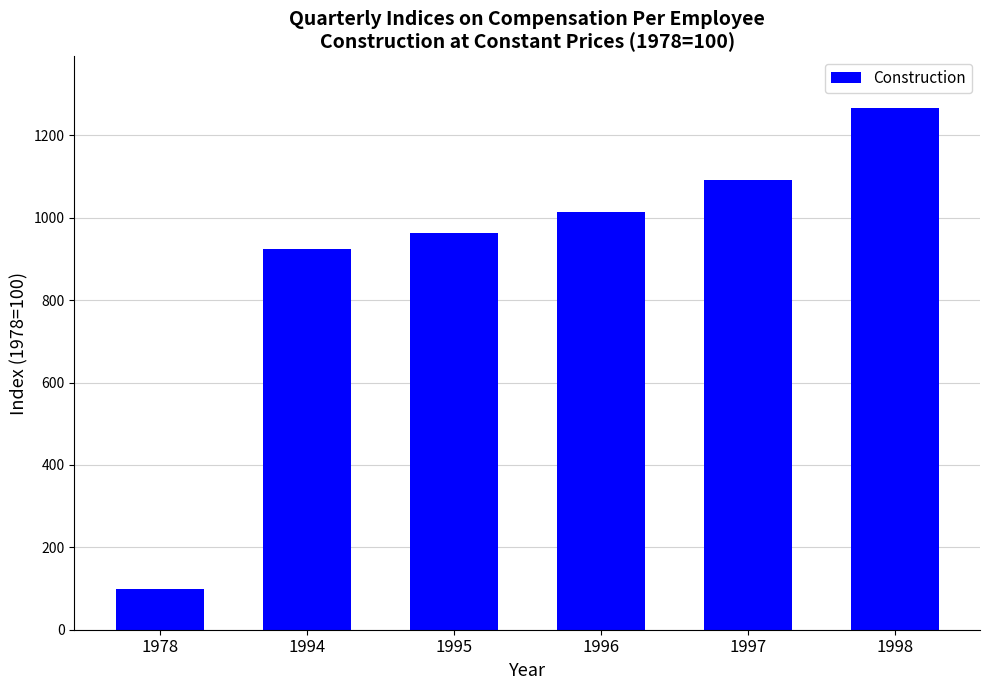

What is the smallest value displayed?

100.0